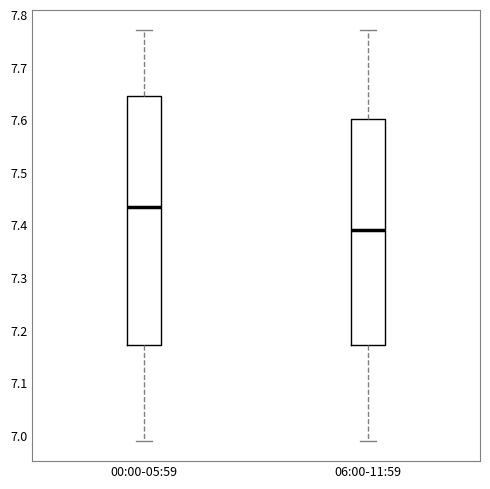

Reading left to right, transcribe this box plot: for each box, give where its median line is, the range the box spans, and where its two whiskers end, as read against the y-axis. The values are not printed on the chart, so give them approximately, as read against the axis.

00:00-05:59: median 7.44, box 7.17 to 7.65, whiskers 6.99 to 7.77
06:00-11:59: median 7.39, box 7.17 to 7.60, whiskers 6.99 to 7.77